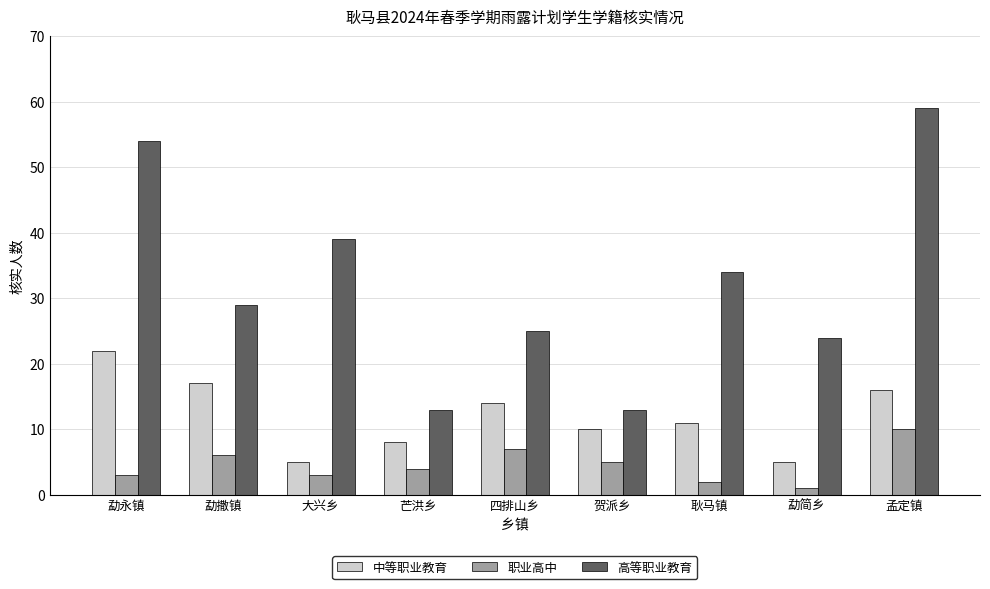

What is the total value across all series at 勐简乡?

30